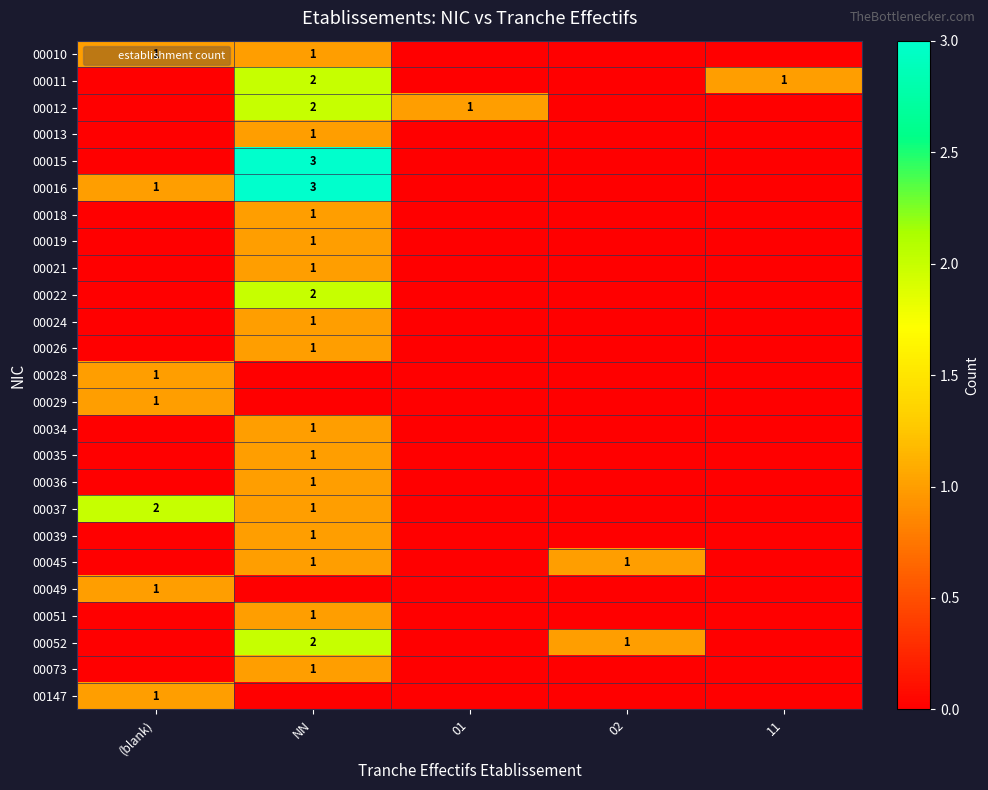

Count the 00019 values in the range 0 to 1.

5